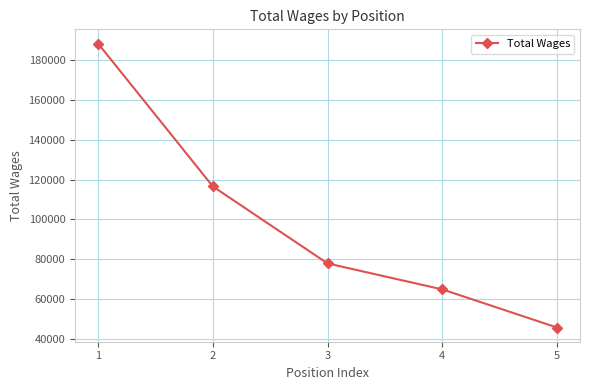

Where is the data nearest to the value 117046?

2